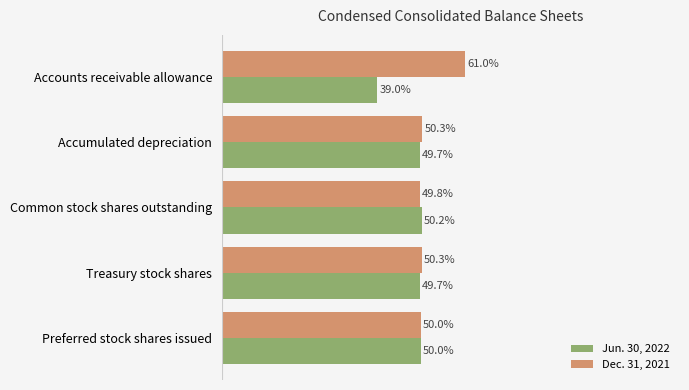

Which series has the largest total across all categories?

Dec. 31, 2021